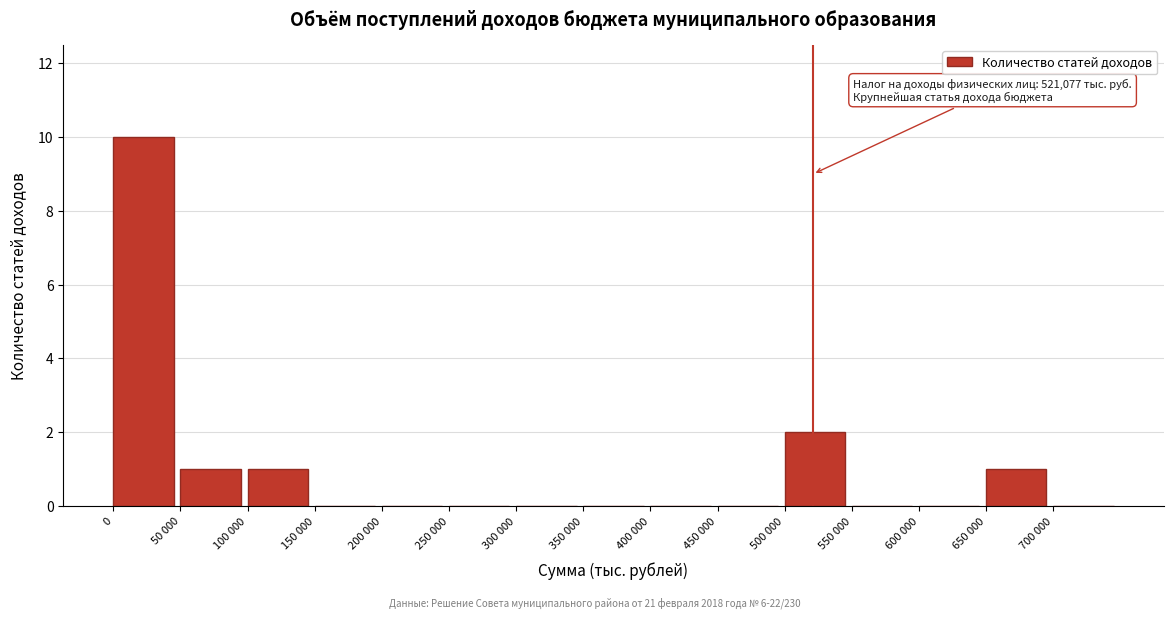

Reading left to right, extract all data points from this chart.

0=10	50 000=1	100 000=1	150 000=0	200 000=0	250 000=0	300 000=0	350 000=0	400 000=0	450 000=0	500 000=2	550 000=0	600 000=0	650 000=1	700 000=0